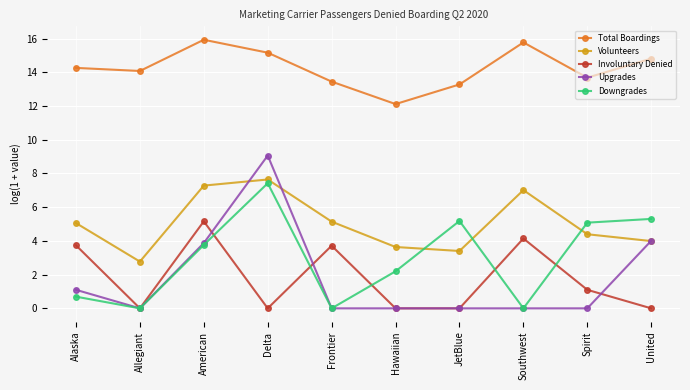

True or false: Total Boardings and Involuntary Denied intersect in this chart.

False